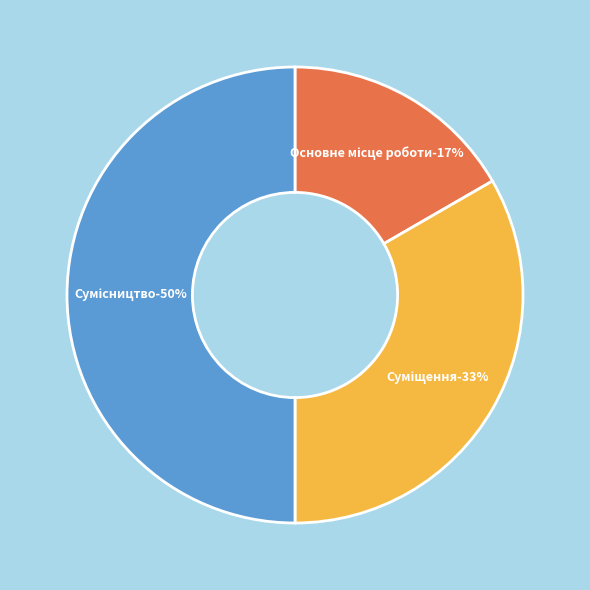

To the nearest percent, what percentage of the pie is Основне місце роботи?

17%